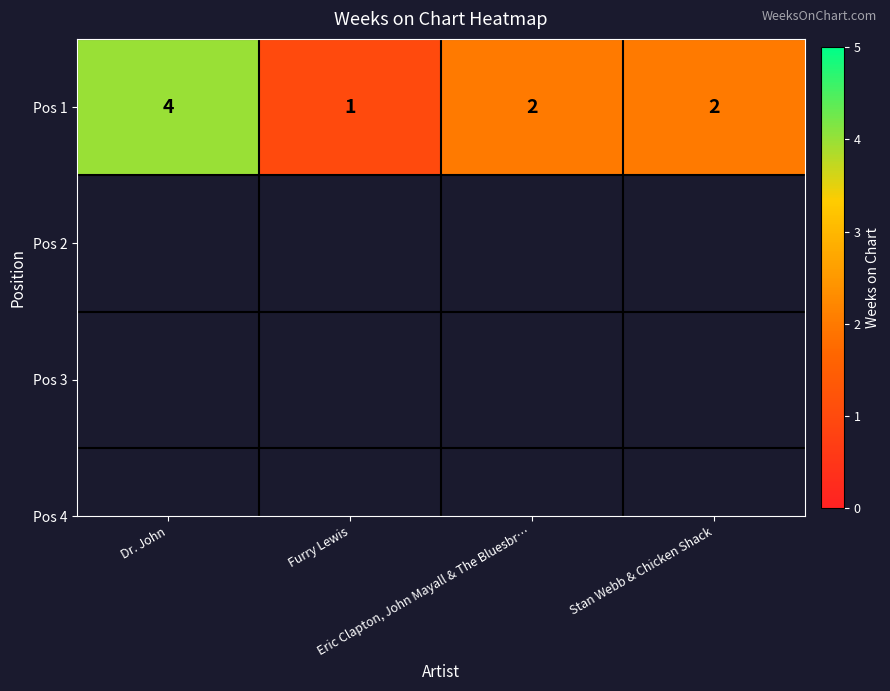

Rank the categories by value from highest to lowest.

Dr. John, Eric Clapton, John Mayall & The Bluesbr…, Stan Webb & Chicken Shack, Furry Lewis